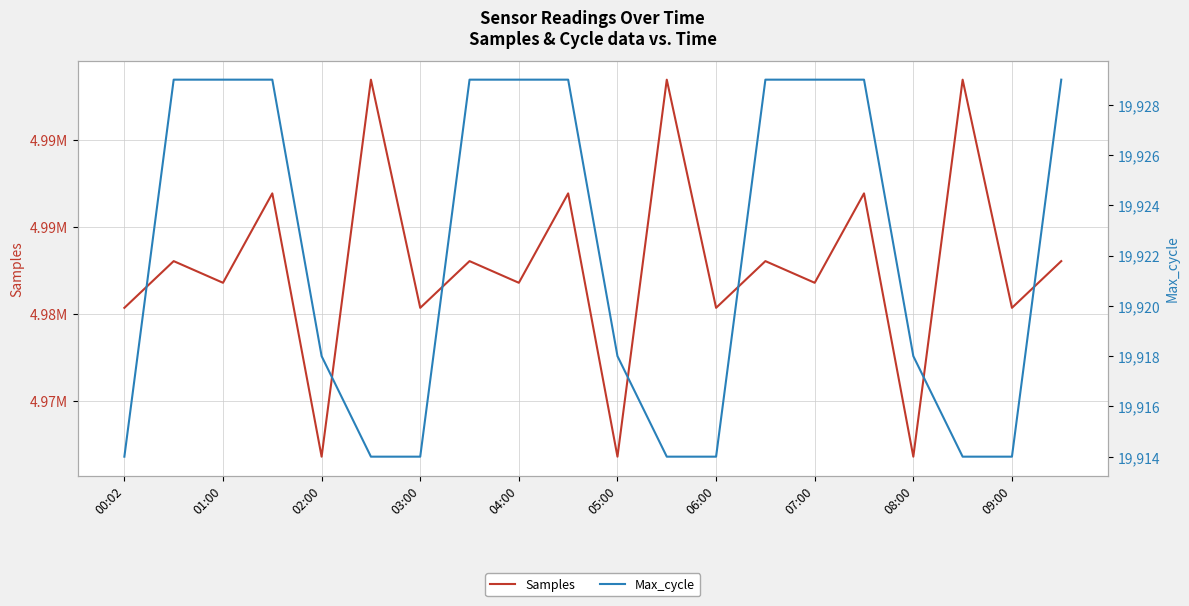

What are all the series names shown in the legend?

Samples, Max_cycle